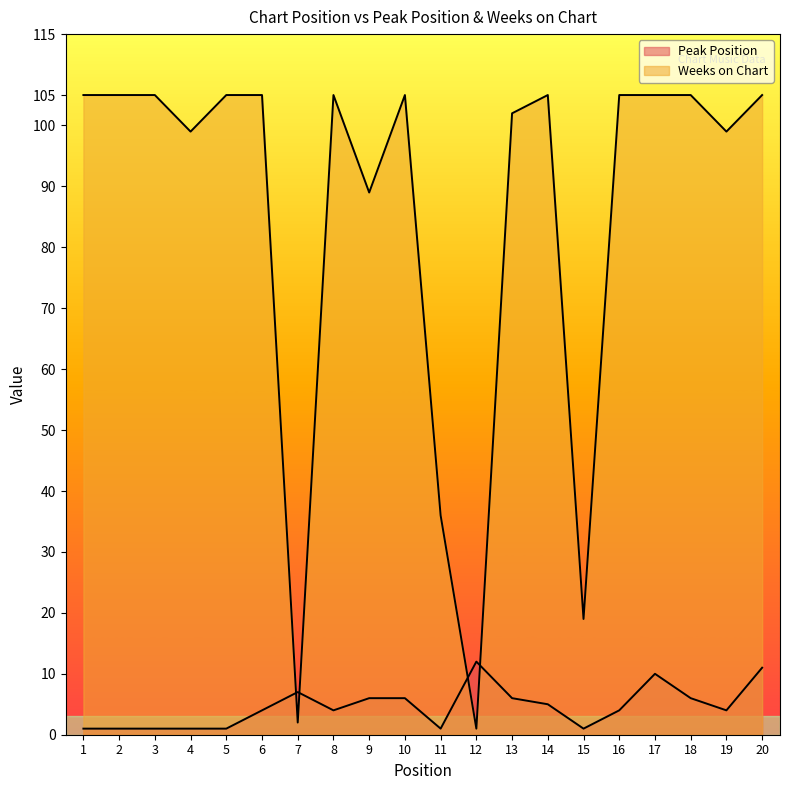

Which series ends up on top after the final intersection of Peak Position and Weeks on Chart?

Weeks on Chart